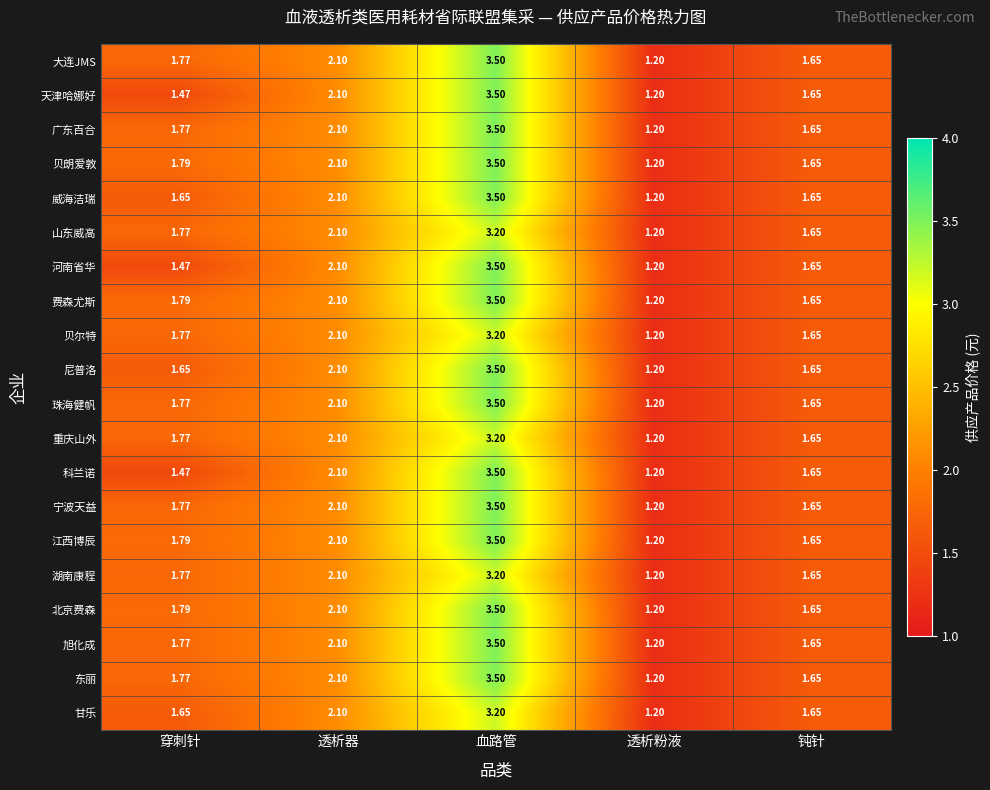

Is the value of 大连JMS at 血路管 greater than the value of 重庆山外 at 透析器?

Yes